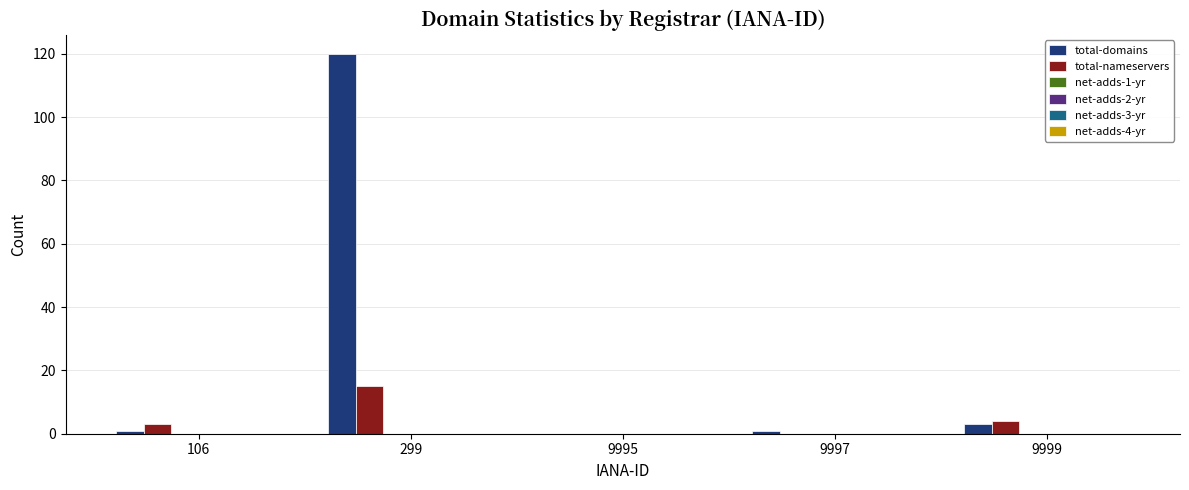

Which series has the largest total across all categories?

total-domains